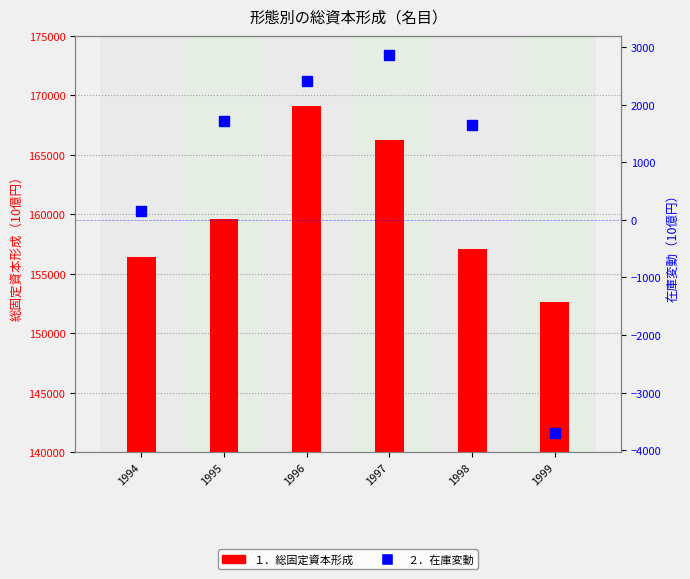

Which label corresponds to the largest value in the chart?

1996